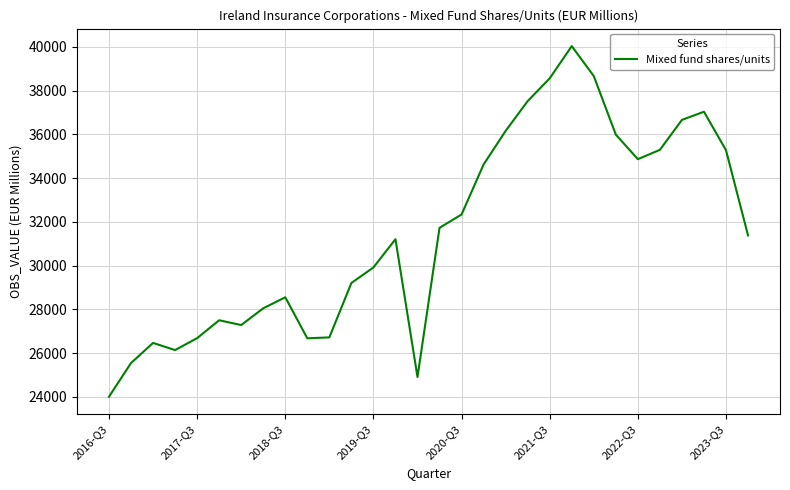

What is the difference between the maximum and minimum values?

16029.0